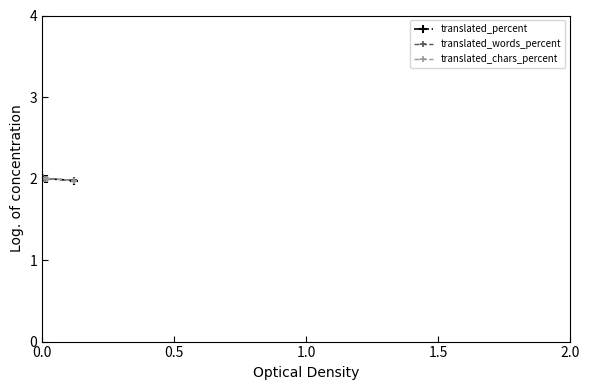

What is the label of the 12th point from the right?

8